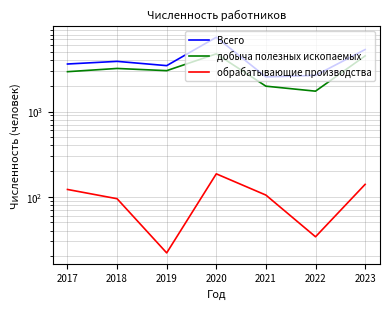

Which has a higher value, 2023 or 2022?

2023